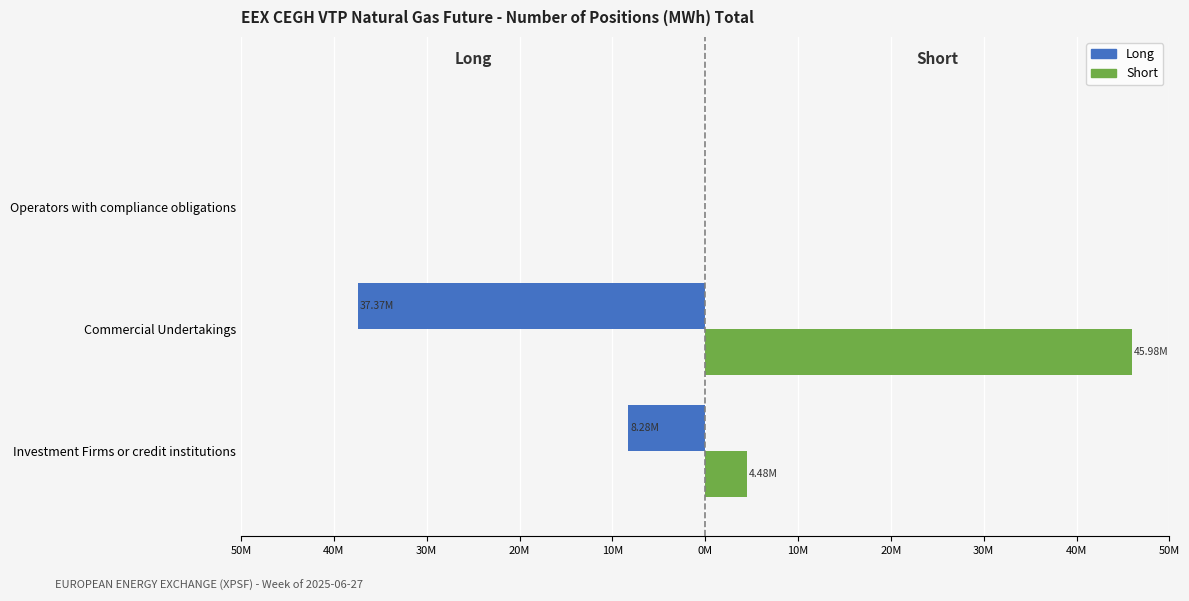

What are all the series names shown in the legend?

Long, Short